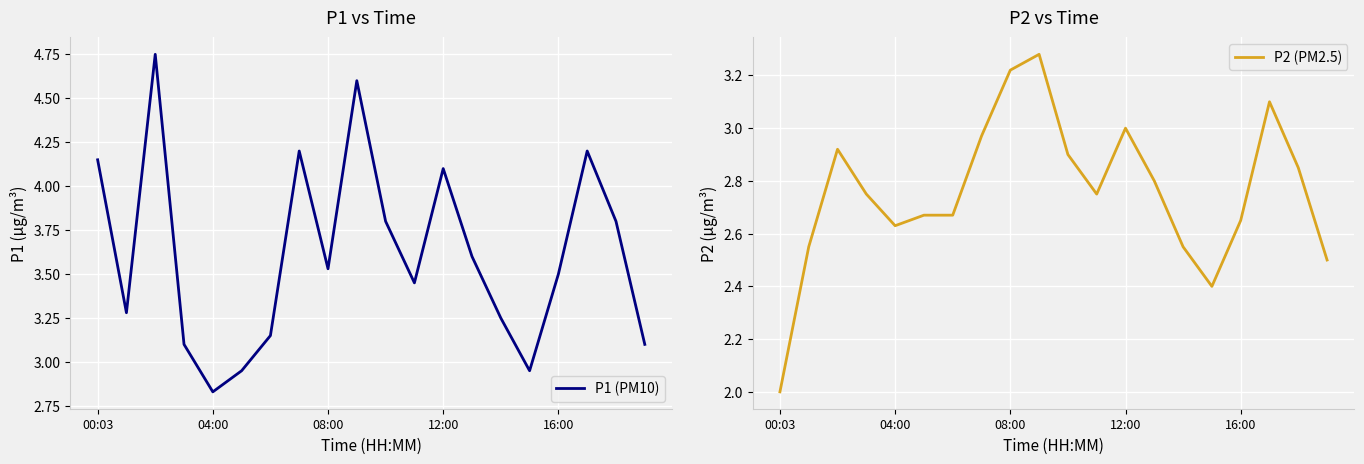

The value of P1 (PM10) at 16:00 is 5.3. True or false?

False